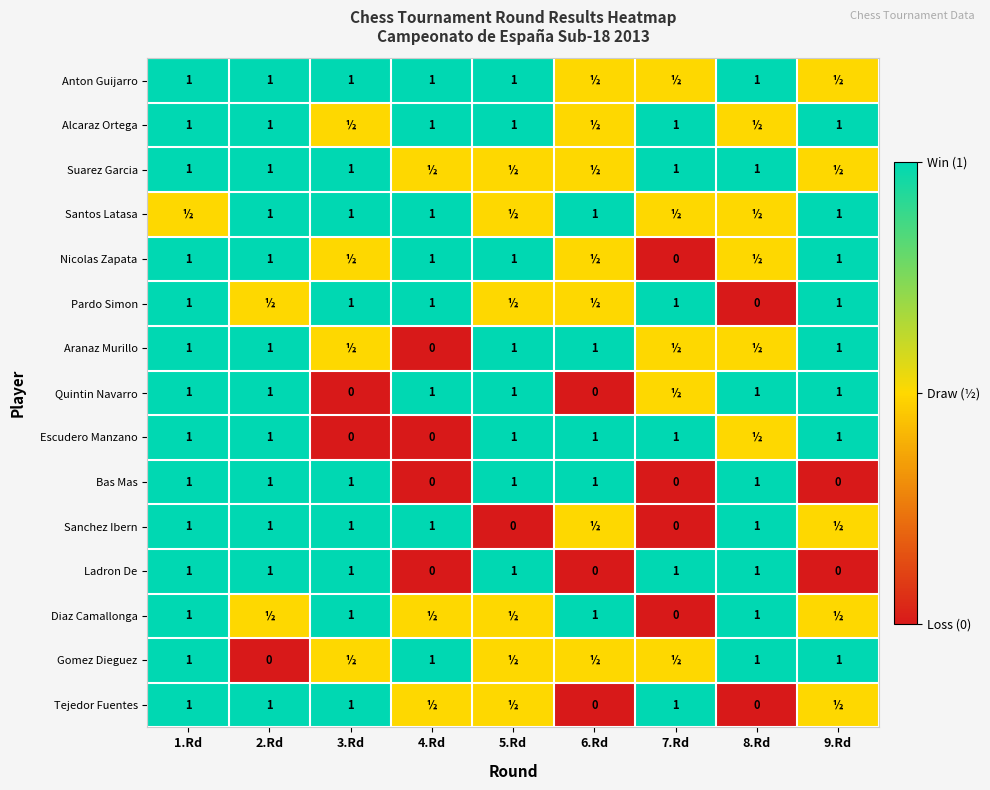

The Bas Mas series shows 1.0 at 8.Rd. True or false?

True